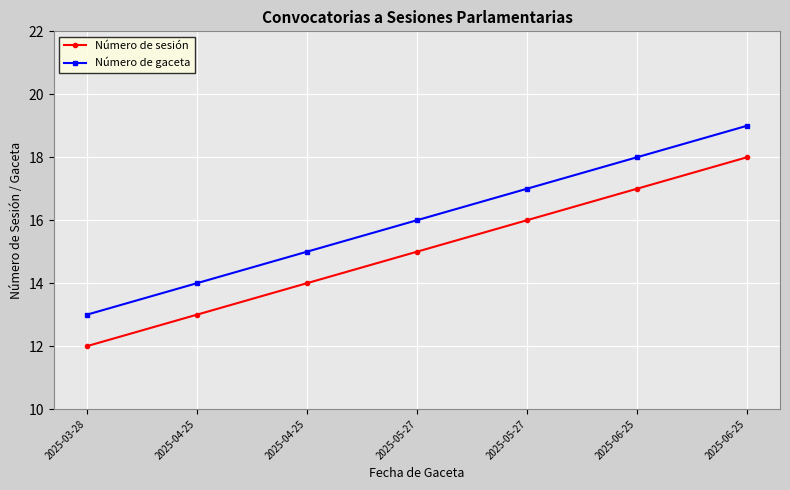

What is the maximum value for Número de sesión?

18